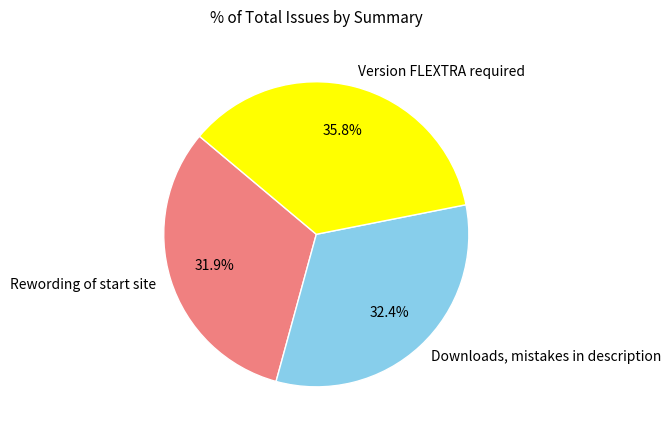

What percentage is the Downloads, mistakes in description slice, to the nearest percent?

32%